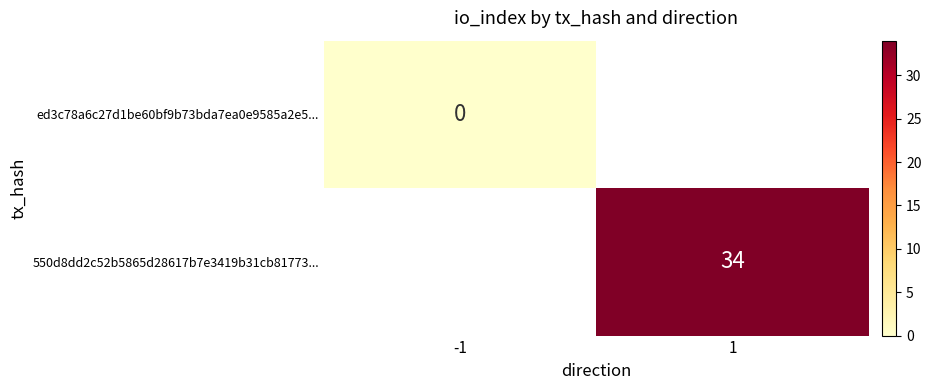

What is the greatest value displayed?

34.0